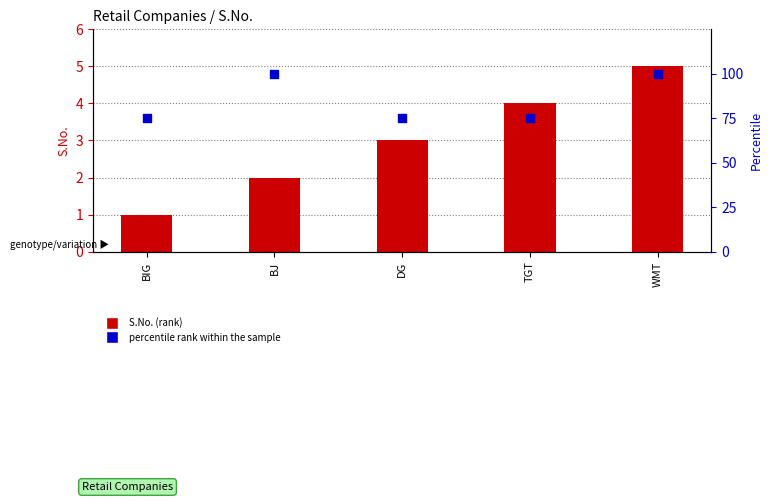

Which series reaches the maximum Y coordinate?

percentile rank within the sample